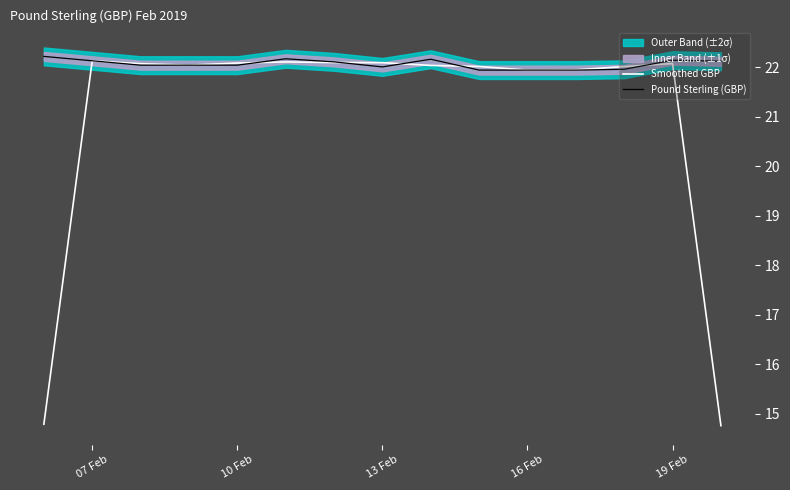

List the series in order of their overall mean, highest first.

Pound Sterling (GBP), Smoothed GBP